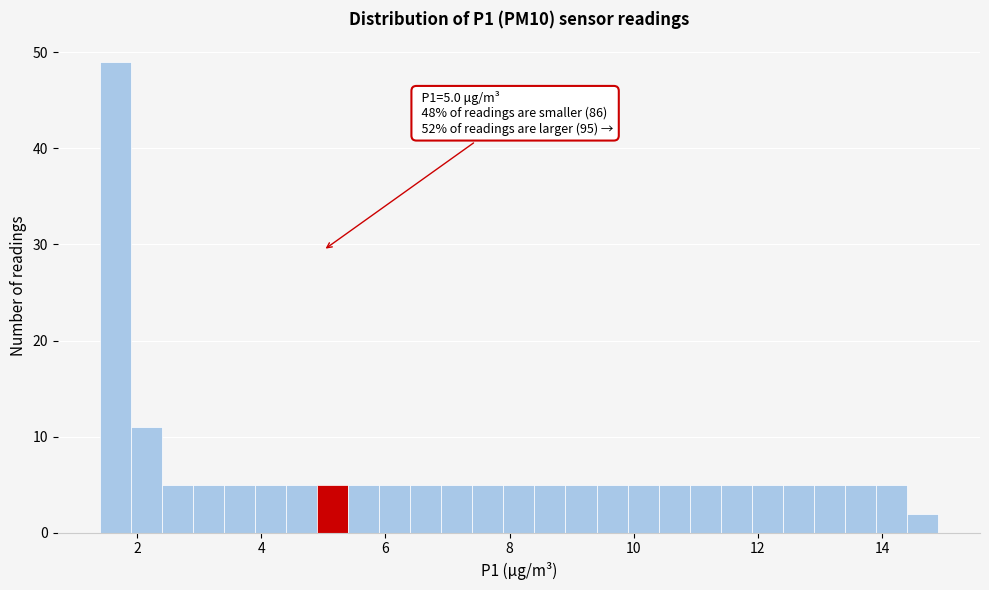

Read against the x-axis, roughly where is the centre of the tallest bar?

1.6